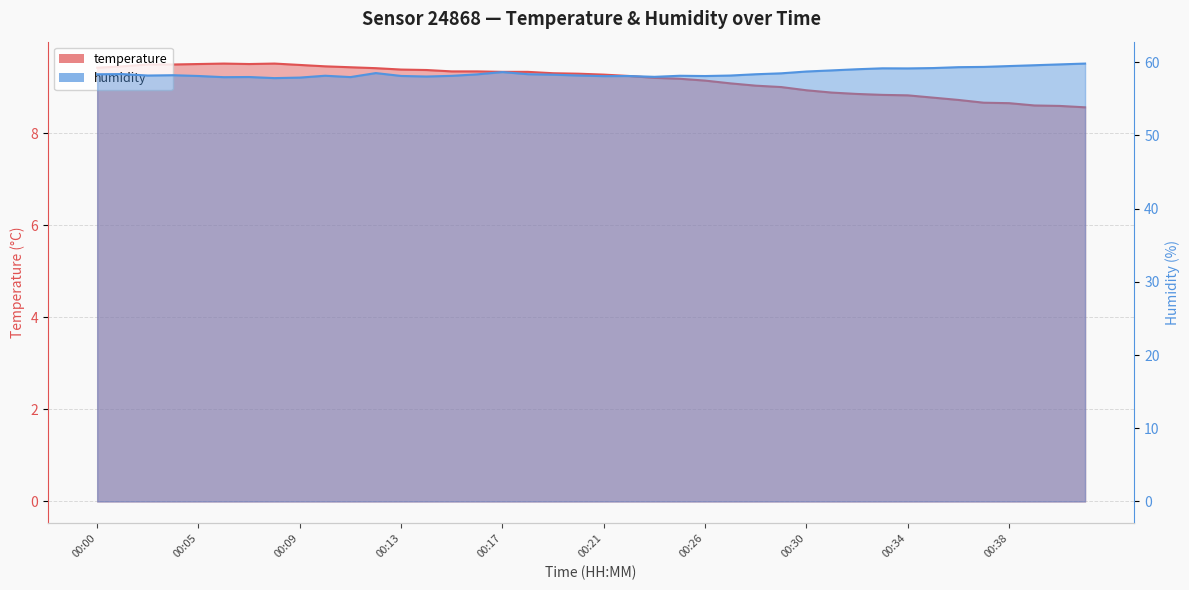

True or false: humidity and temperature cross at least once.

False